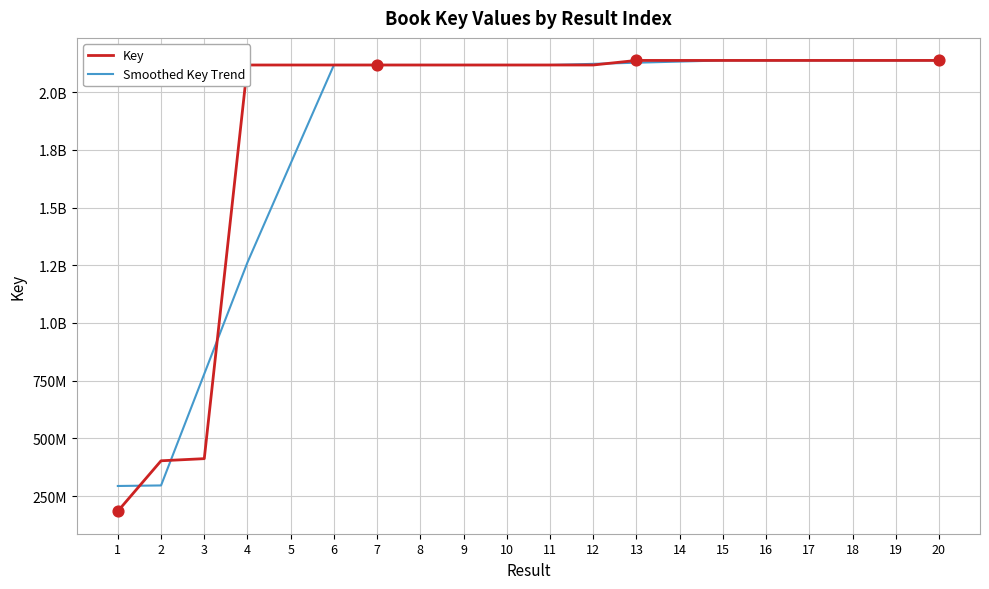

At which category is the sum across all series the highest?

18